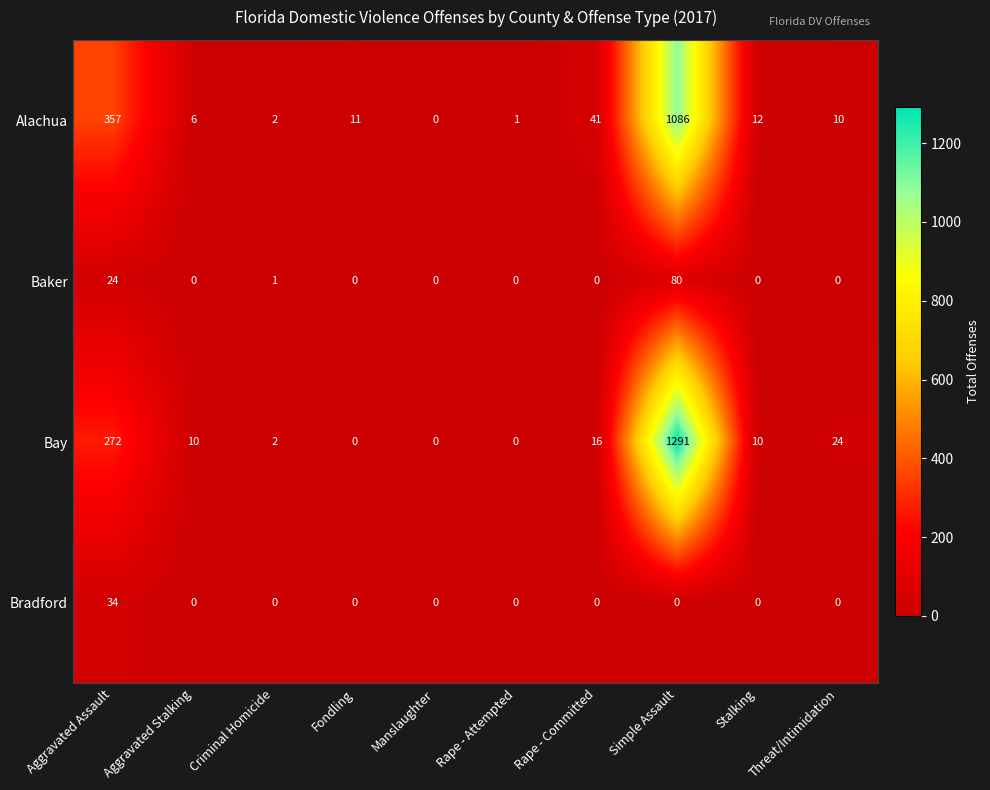

How many values in Alachua are above zero?

9